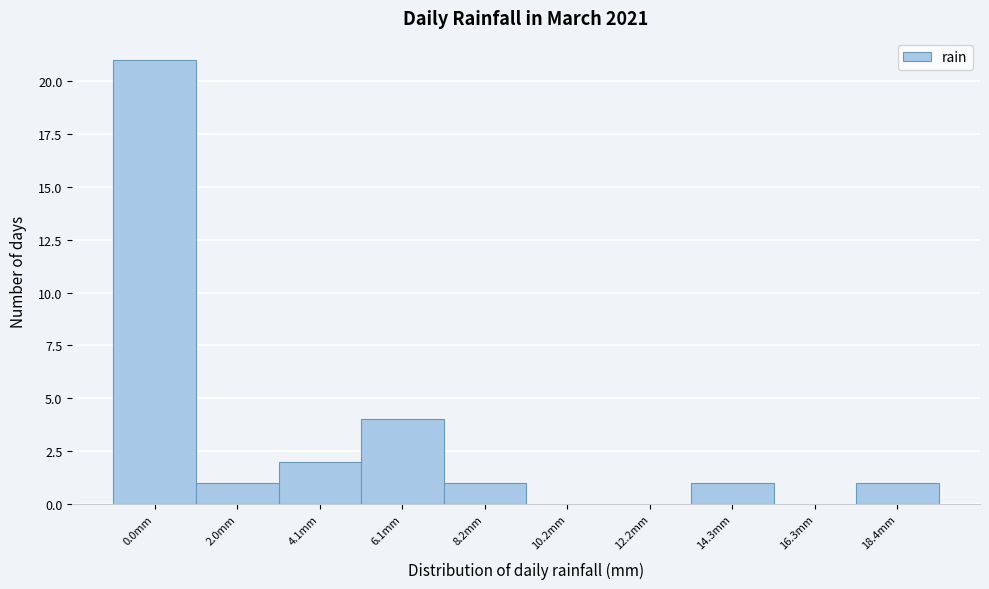

Reading left to right, list all the values displayed in this chart.

0.0mm=21	2.0mm=1	4.1mm=2	6.1mm=4	8.2mm=1	10.2mm=0	12.2mm=0	14.3mm=1	16.3mm=0	18.4mm=1